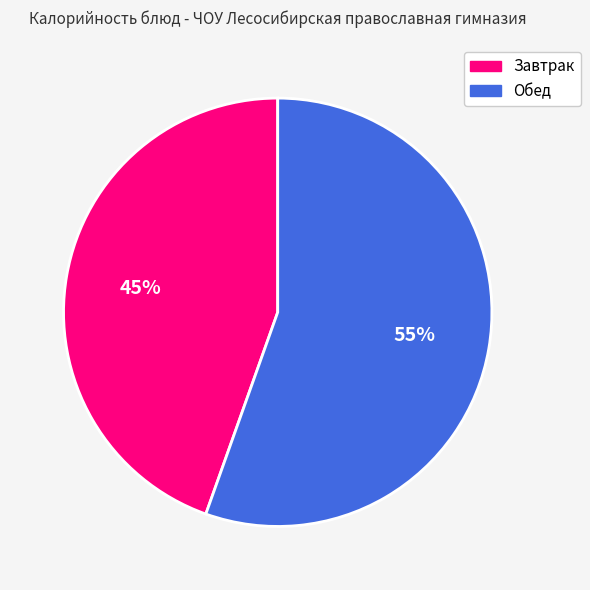

Does any single category account for the majority?

Yes